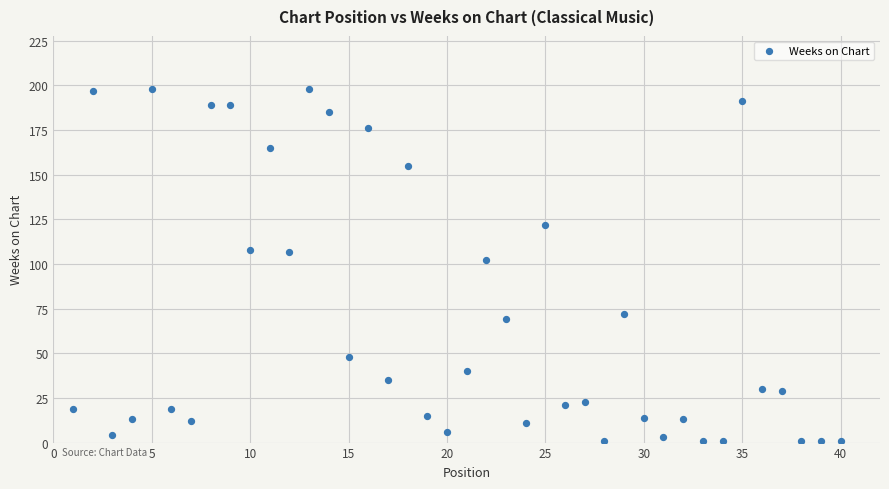

What is the range of X values (max minus min)?

39